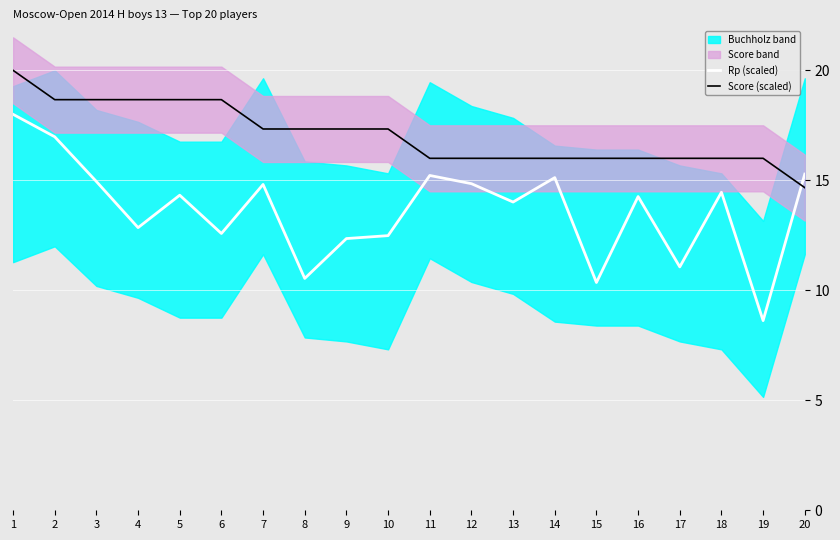

True or false: Score (scaled) has more than 1 points higher than both neighbors.

False